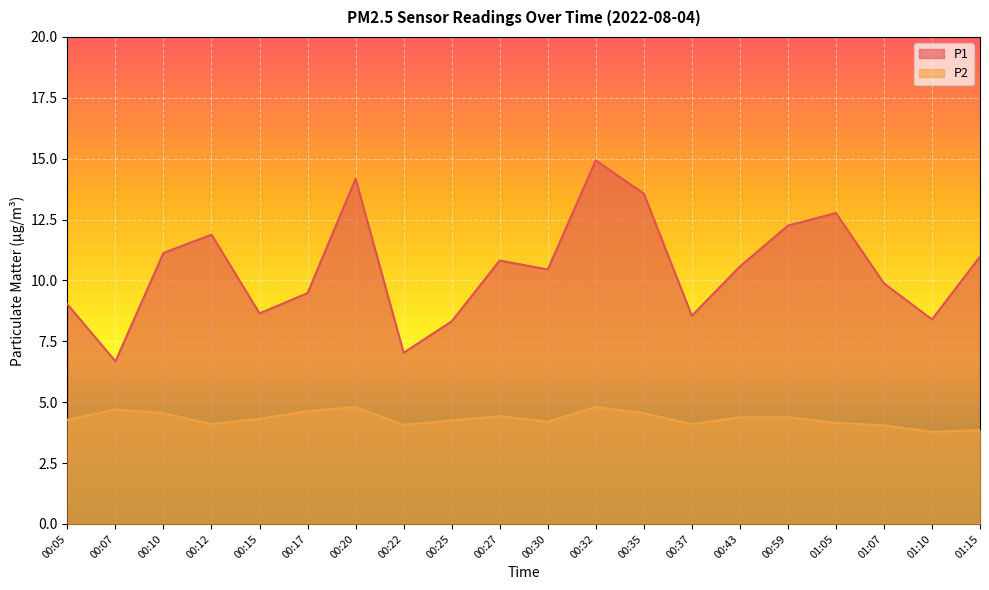

At which category does P2 reach its first local valley?

00:12